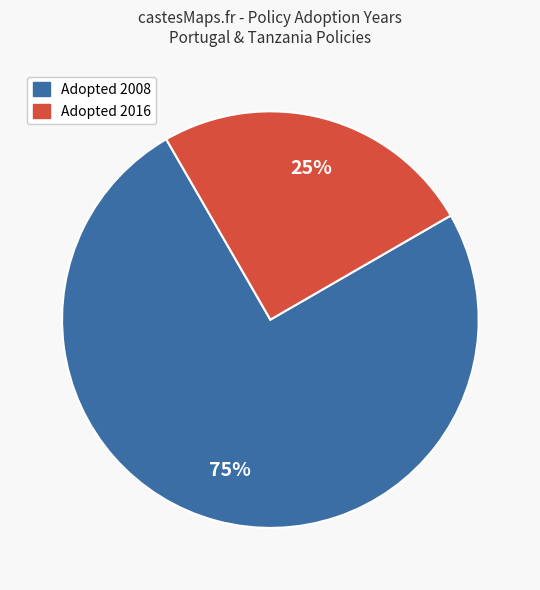

What is the largest slice in the pie chart?

Adopted 2008